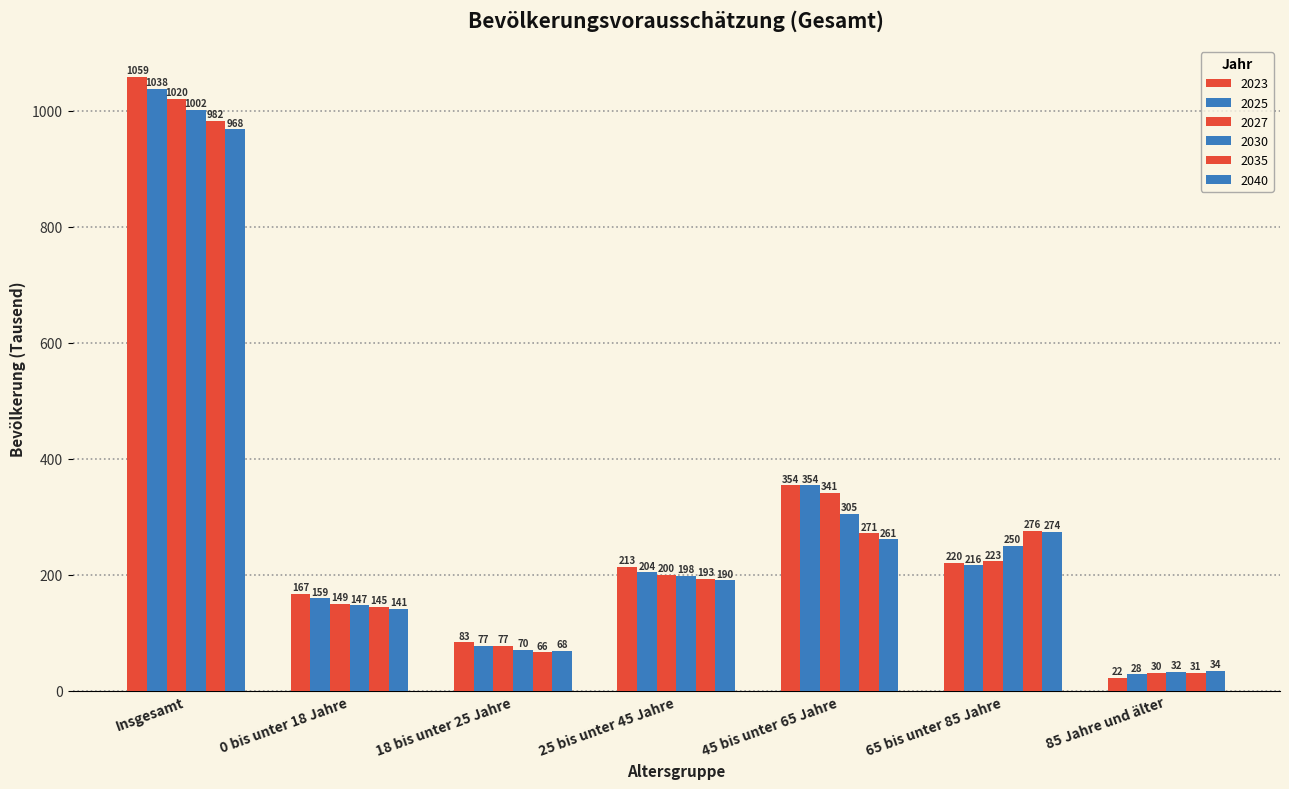

Rank the series by their maximum value, from lowest to highest.

2040, 2035, 2030, 2027, 2025, 2023